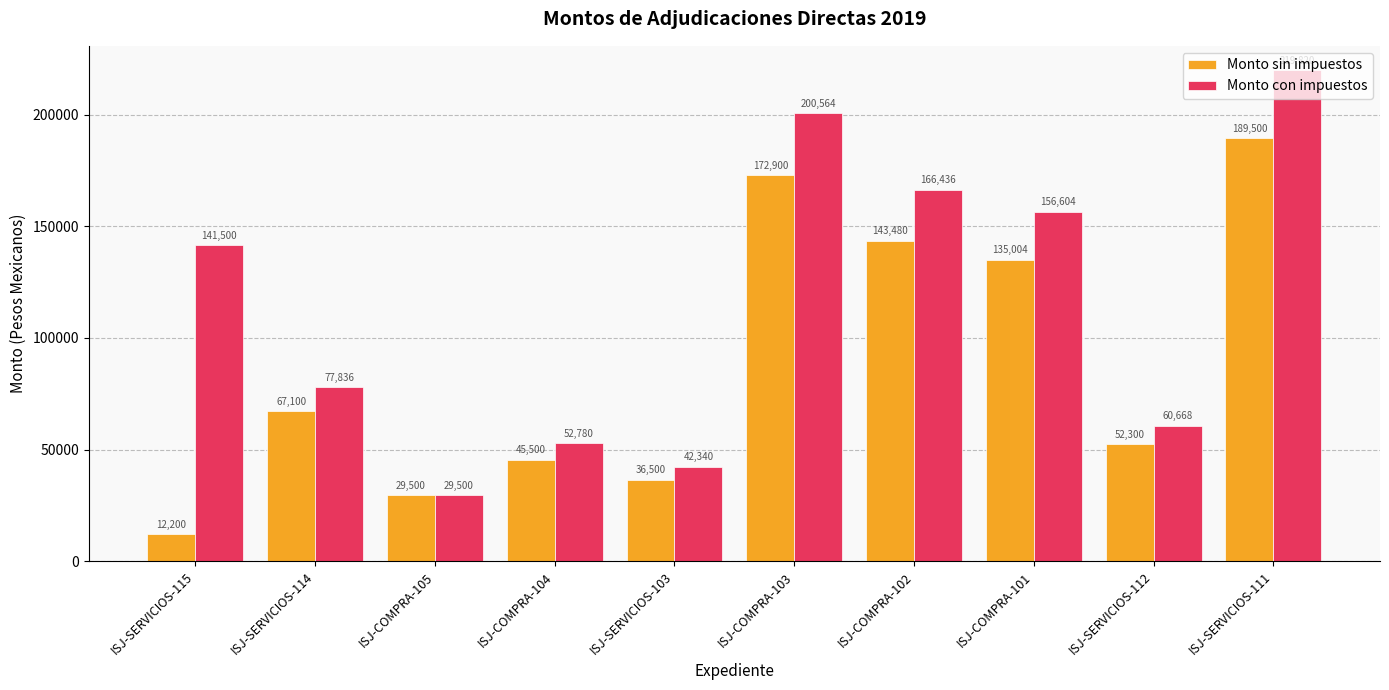

What are all the series names shown in the legend?

Monto sin impuestos, Monto con impuestos